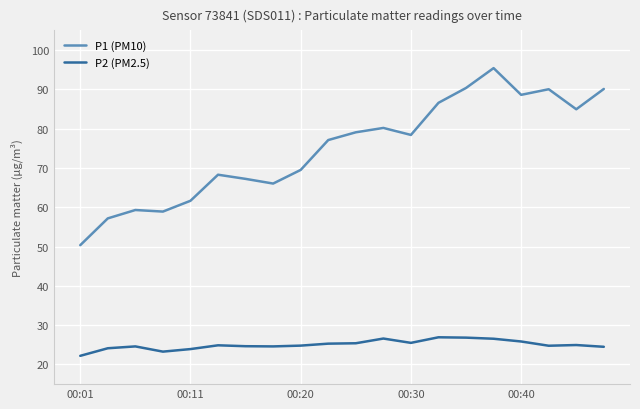

List the series in order of their overall mean, highest first.

P1 (PM10), P2 (PM2.5)